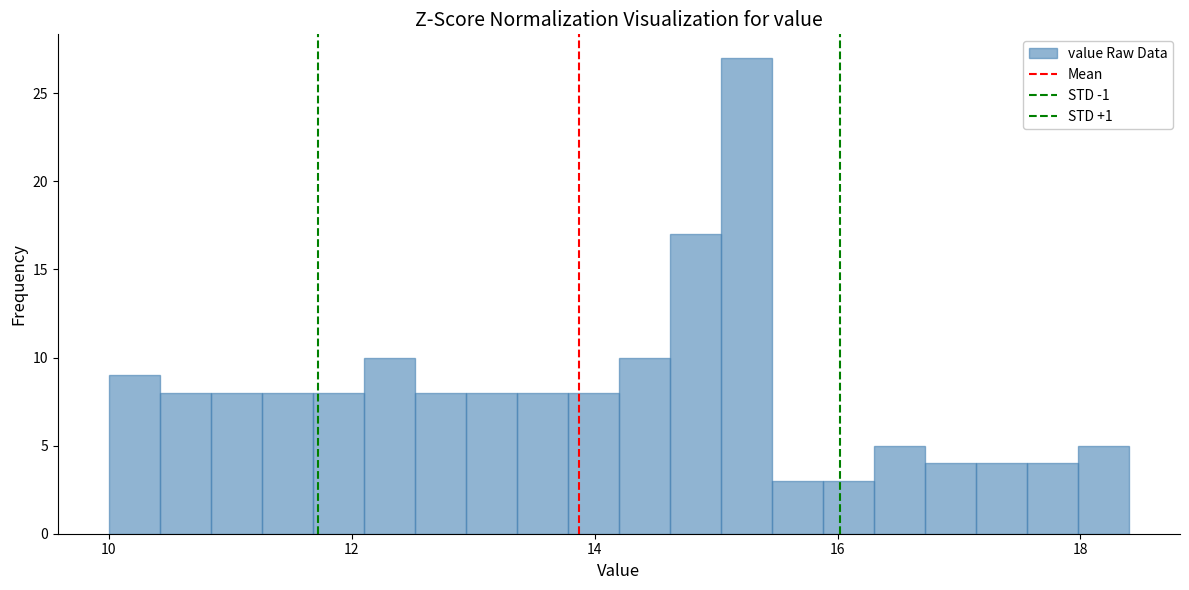

Around what value on the x-axis is the tallest bar? Give the approximate position of its centre, as read against the axis.

15.2